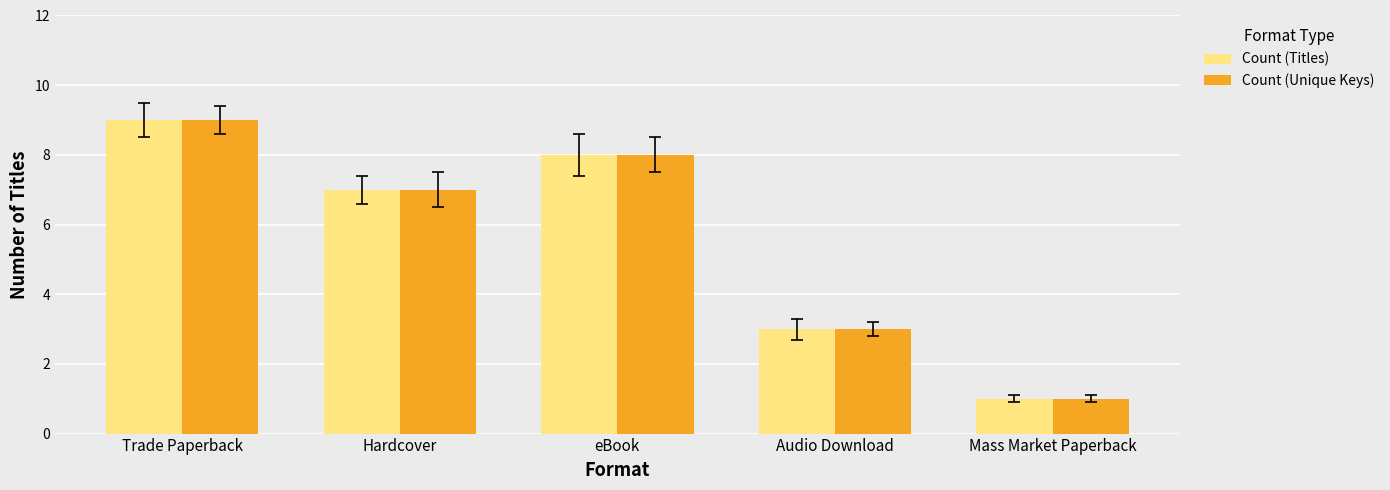

At how many categories does at least one series exceed 2?

4